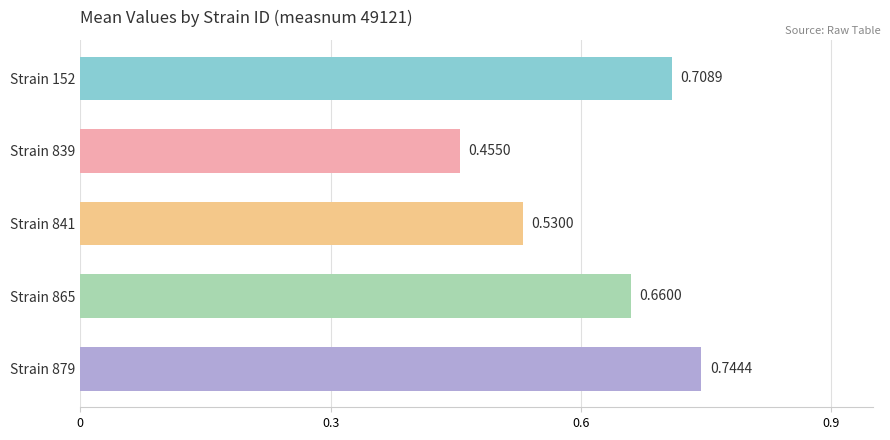

What is the difference between the second highest and minimum values?

0.3